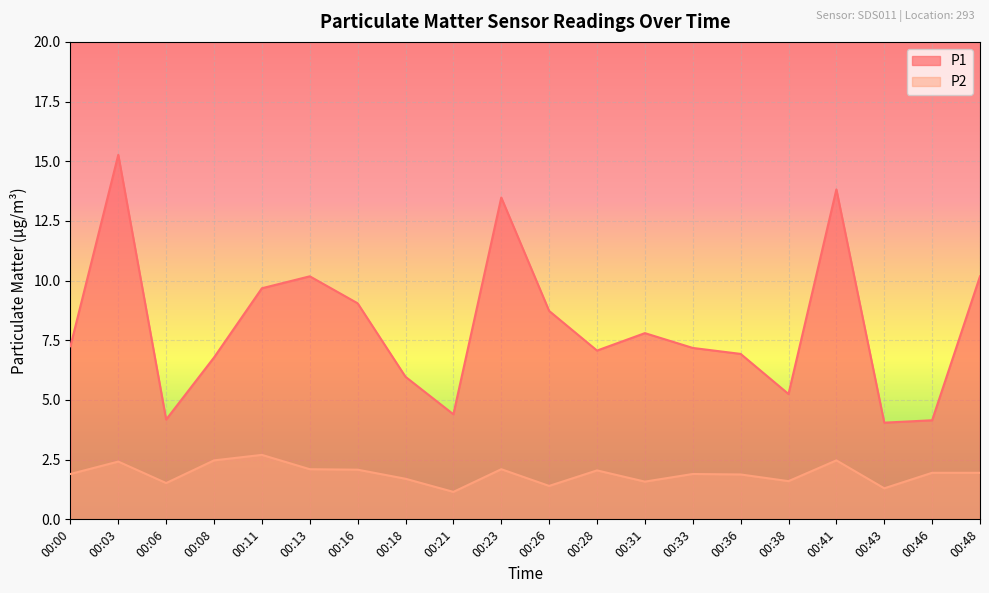

How many lines are shown in the chart?

2